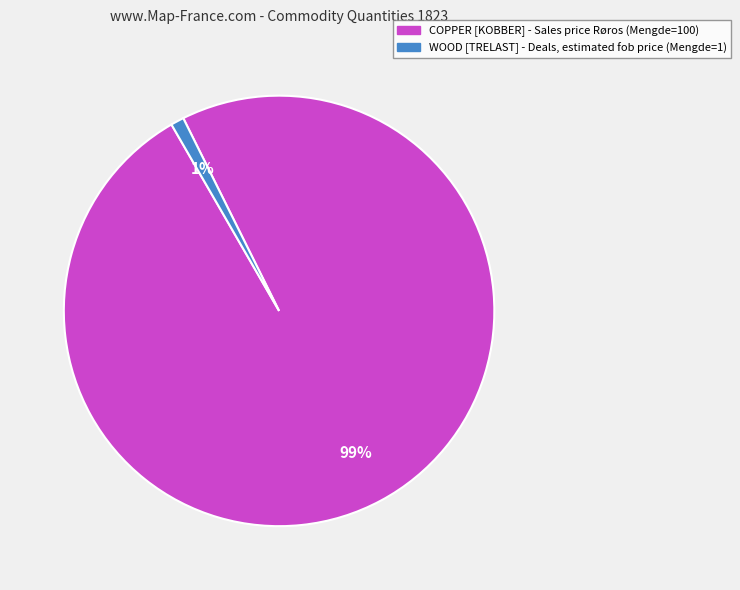

Which category has the smallest portion of the pie?

WOOD [TRELAST] - Deals, estimated fob price